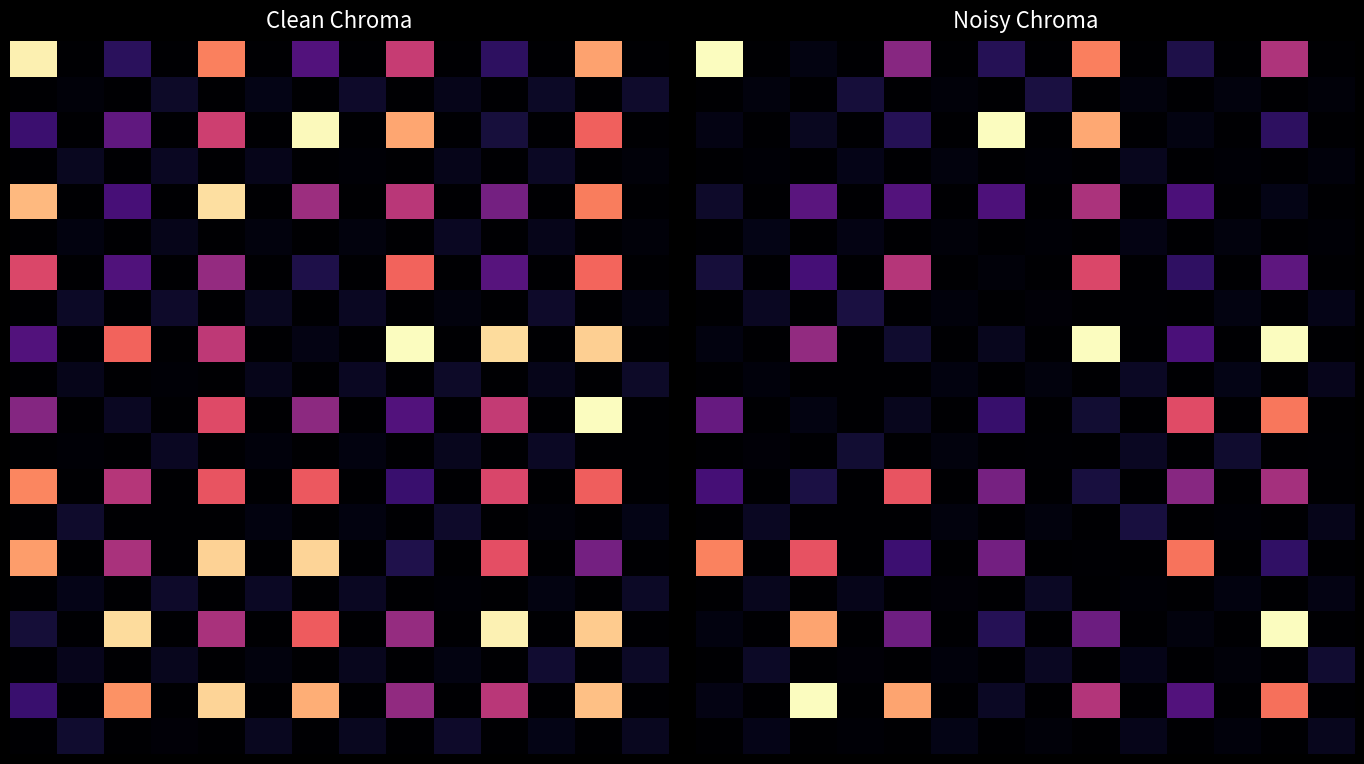

At how many categories does at least one series exceed 176?

5